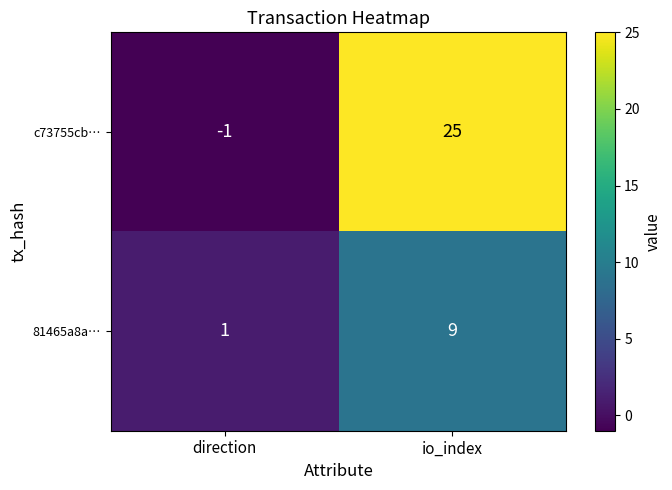

Which series has the largest total across all categories?

c73755cb…